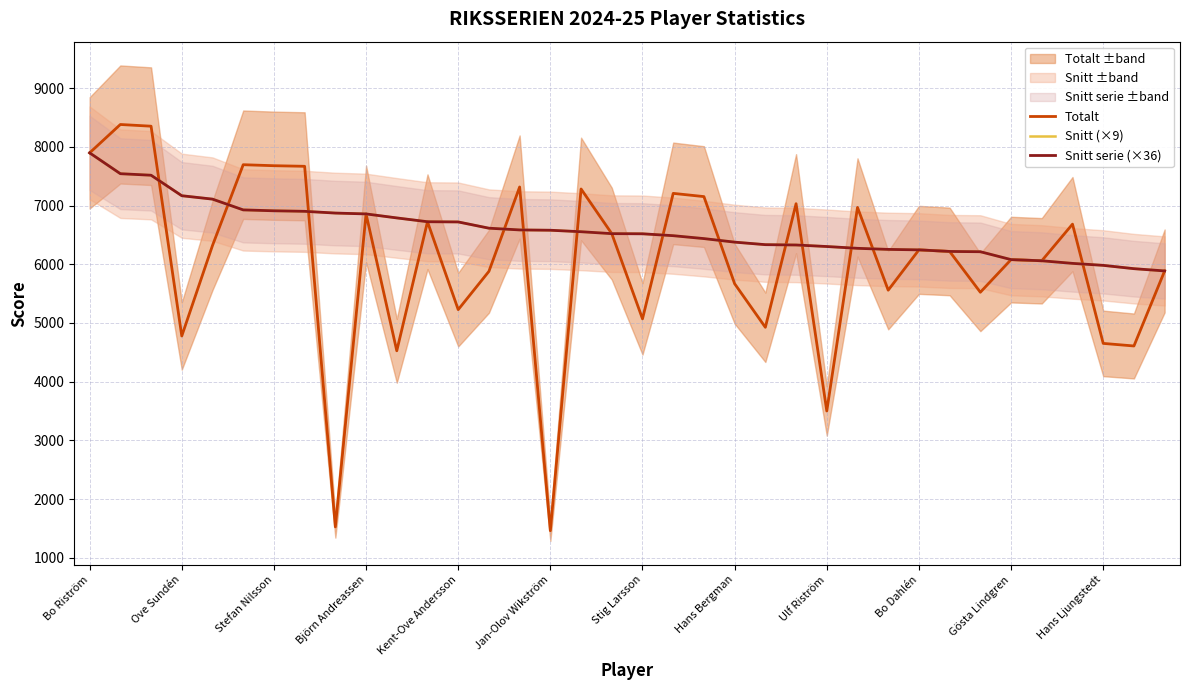

Does the chart display data point markers on the line(s)?

No